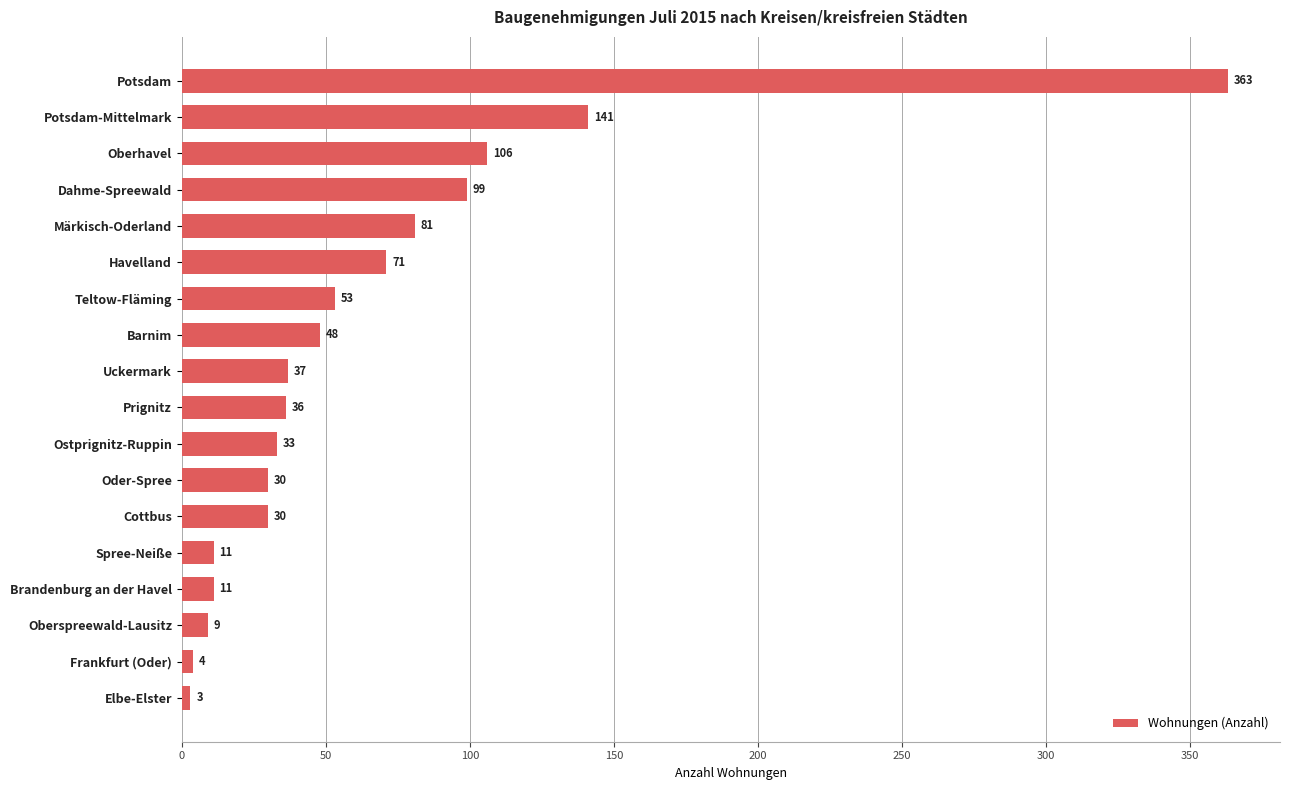

Where is the data nearest to the value 183?

Potsdam-Mittelmark